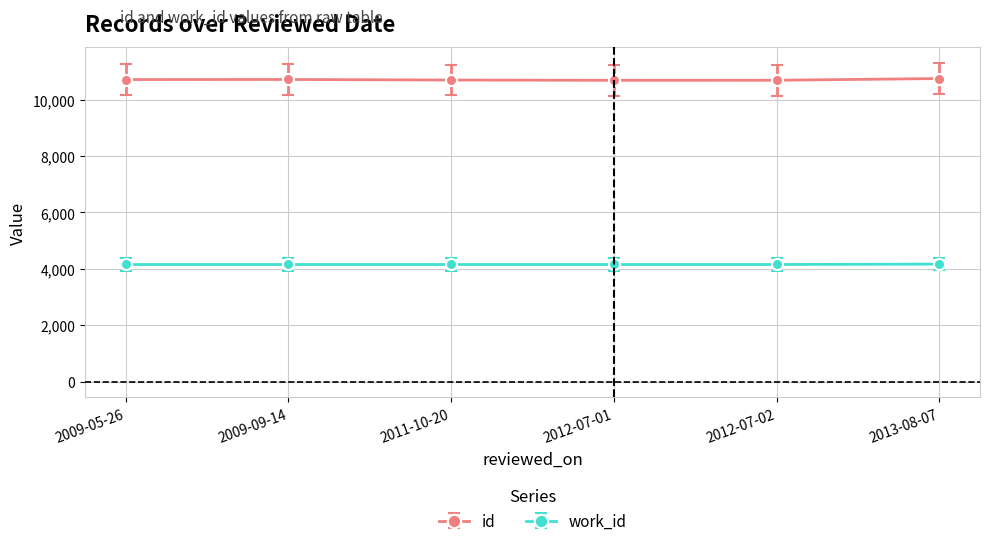

Which series has the widest spread of values?

id